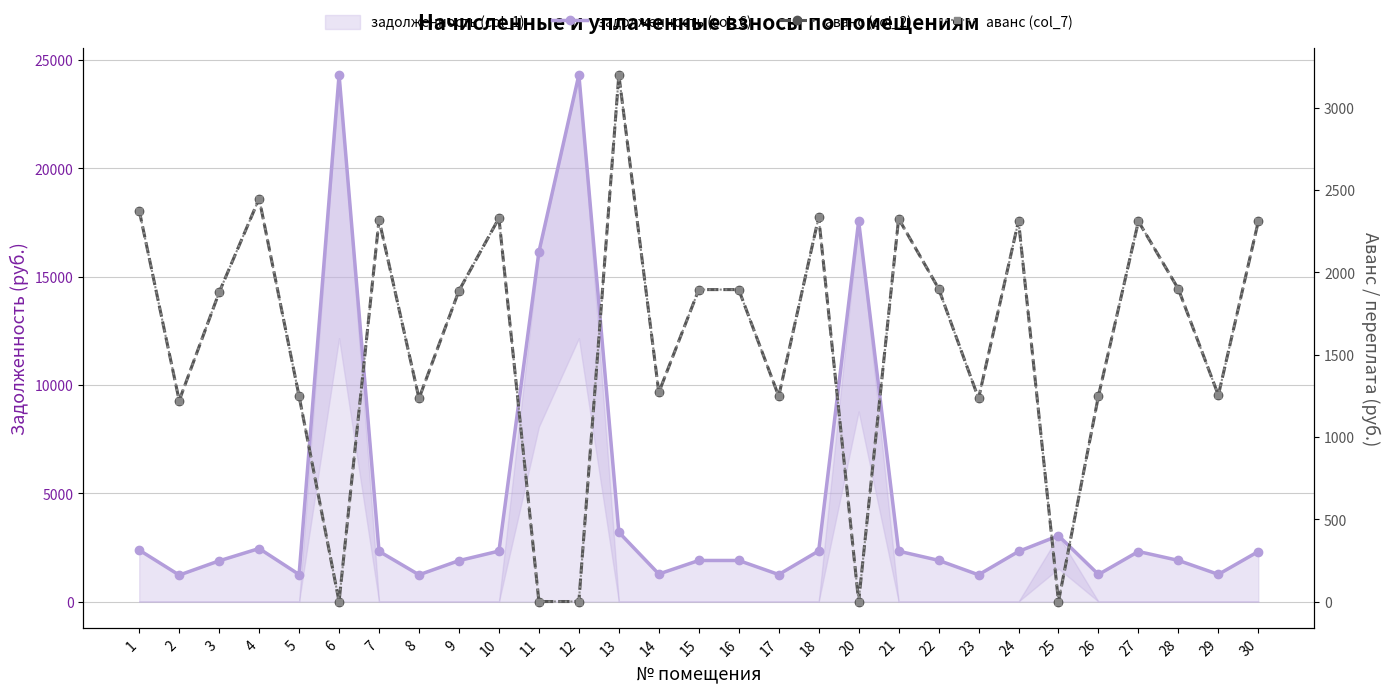

True or false: задолженность (col_6) and аванс (col_7) cross at least once.

False